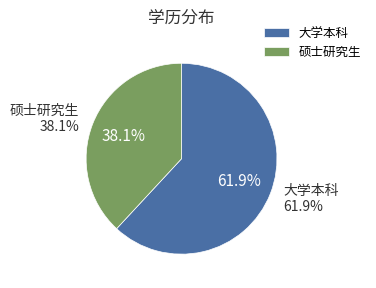

Does any single category account for the majority?

Yes